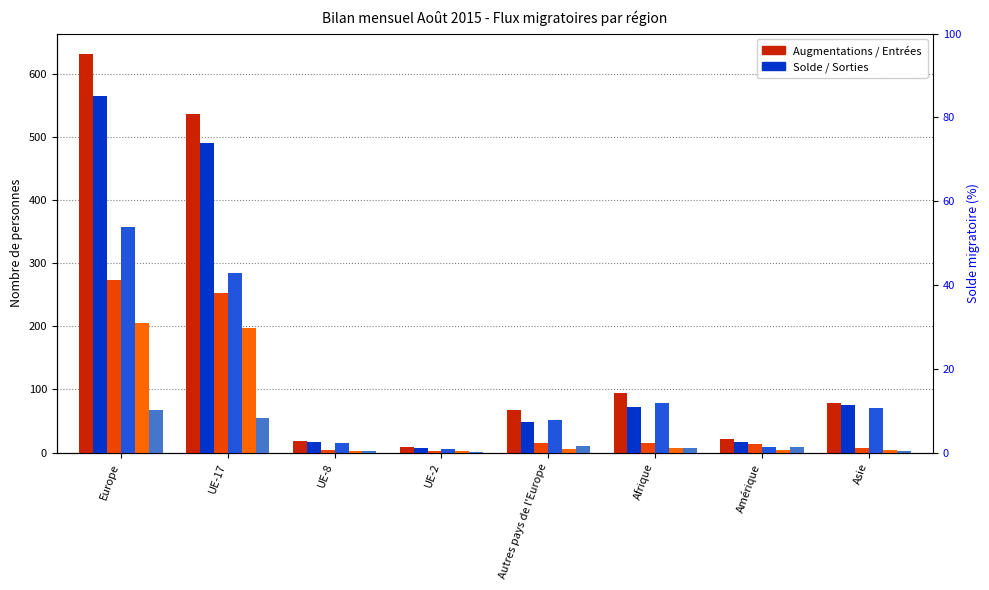

At which label is Autres sorties closest to 34?

UE-17